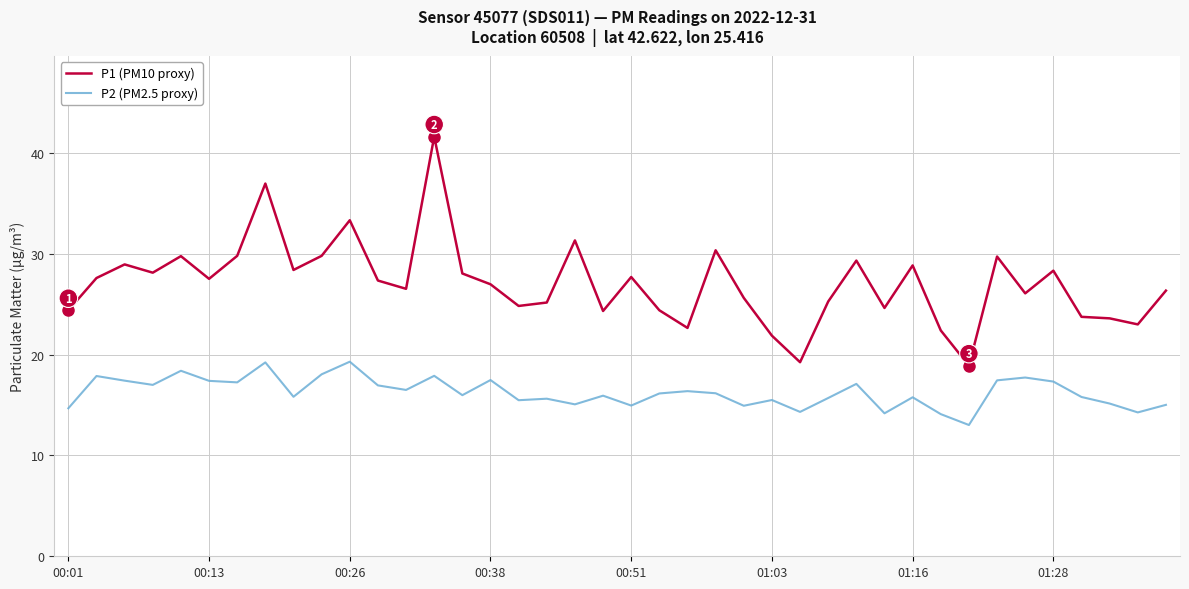

Does the chart have visible grid lines?

Yes